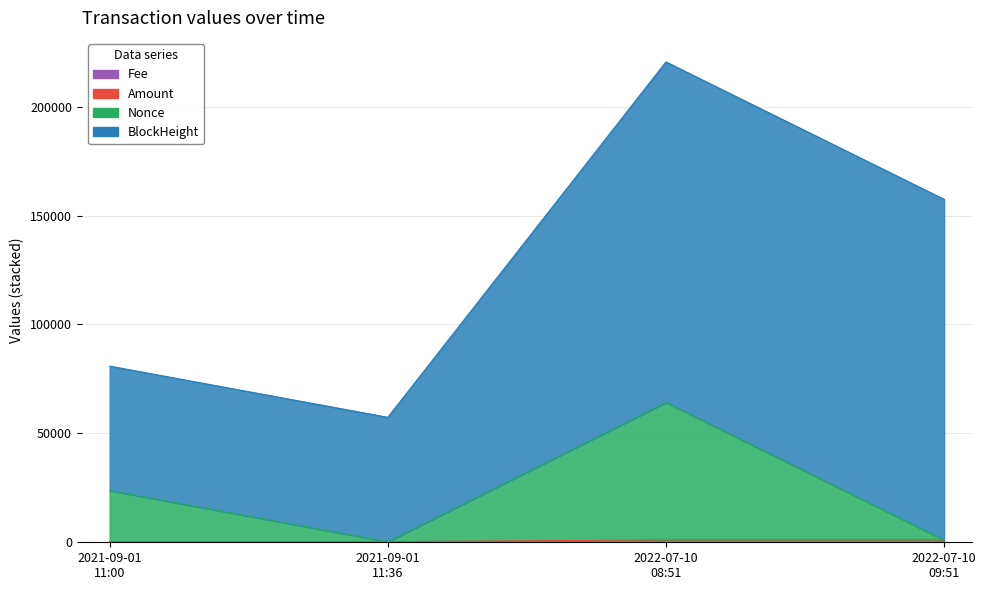

True or false: Nonce and Fee intersect in this chart.

False